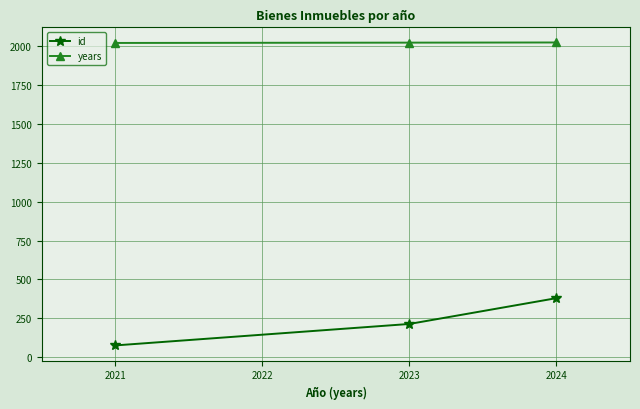

How many years values are between 2021 and 2024?

3